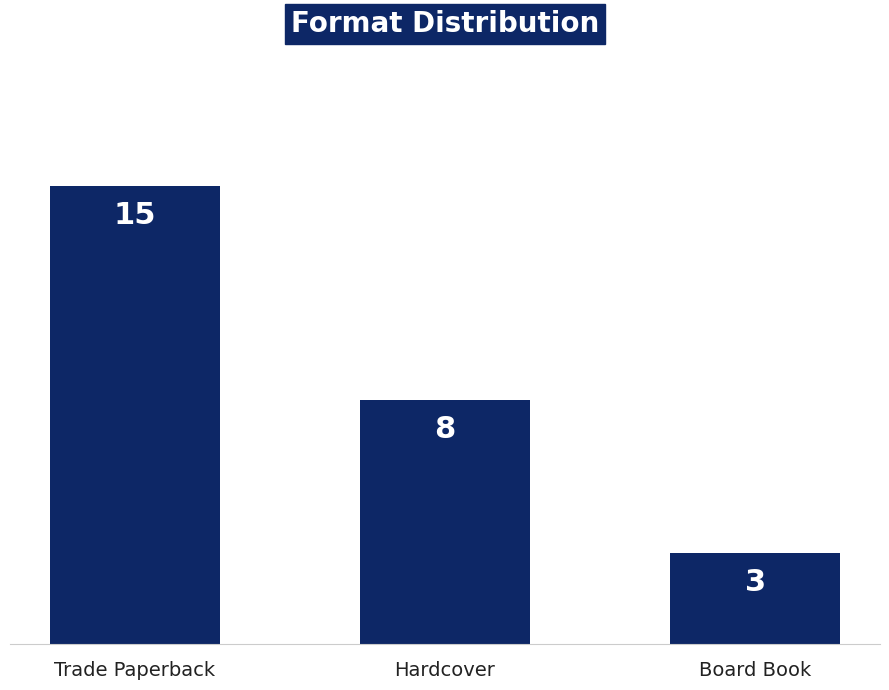

Count the number of categories in the chart.

3